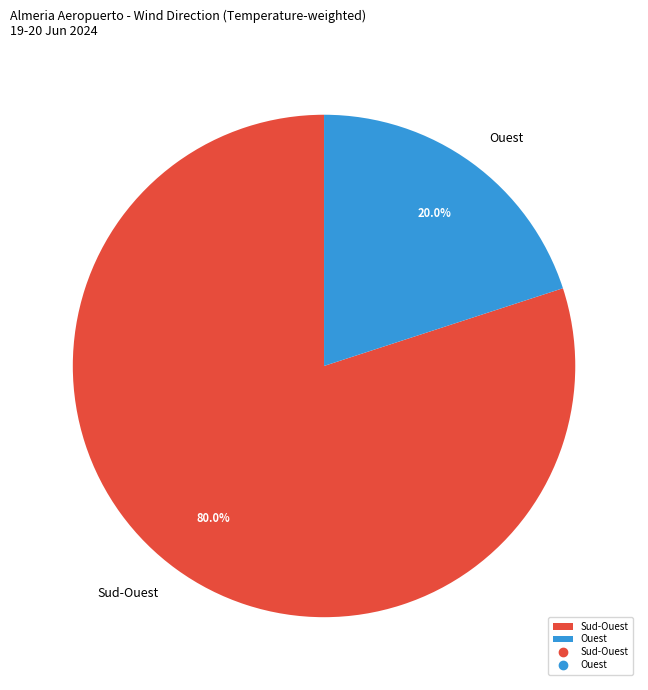

To the nearest percent, what is the combined percentage of Ouest and Sud-Ouest?

100%